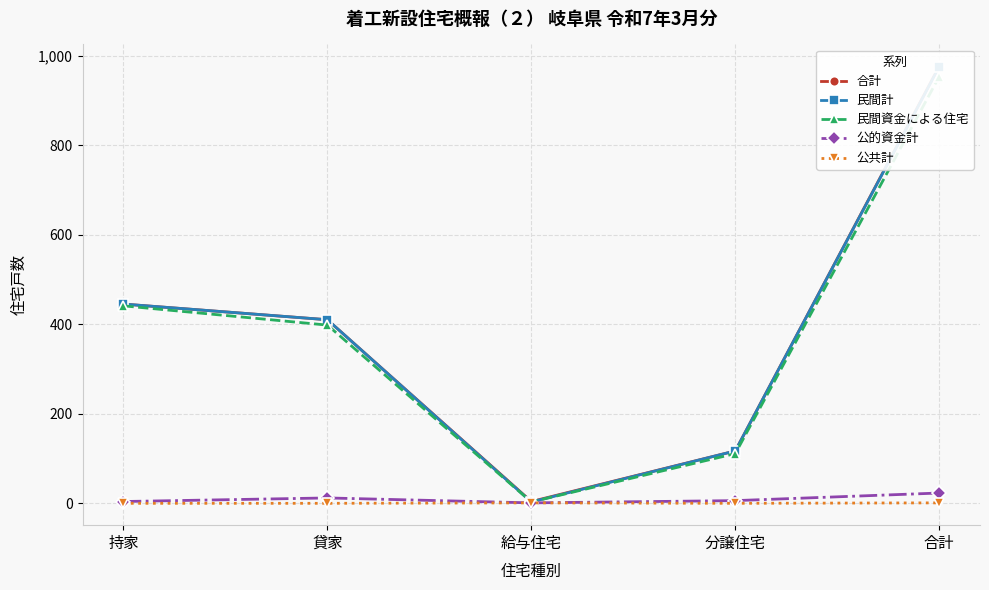

The 民間計 series shows 117 at 分譲住宅. True or false?

True